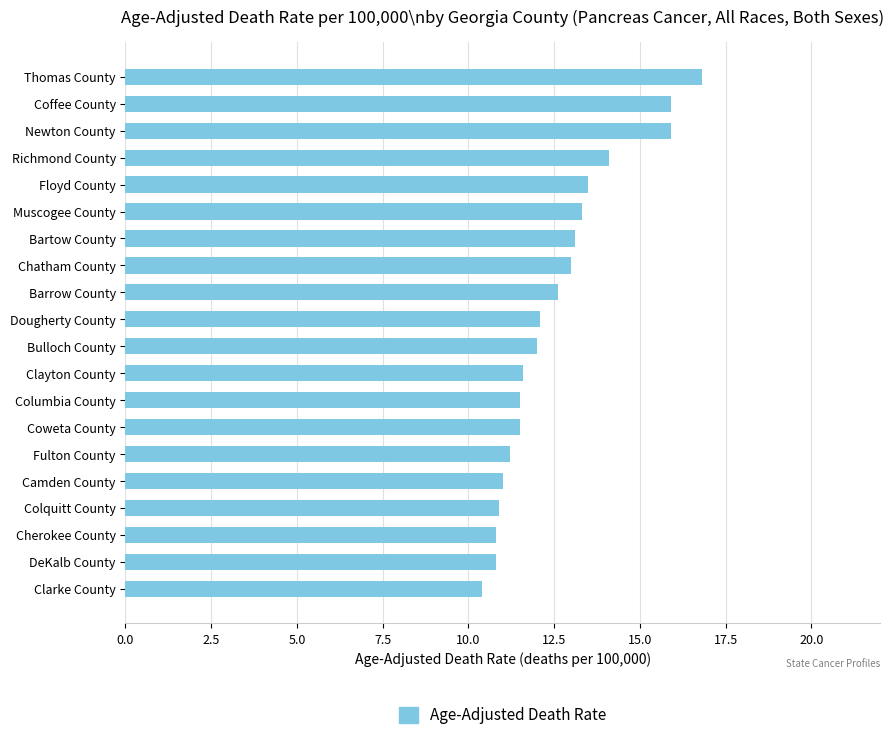

What is the difference between the values at Floyd County and Newton County?

2.4